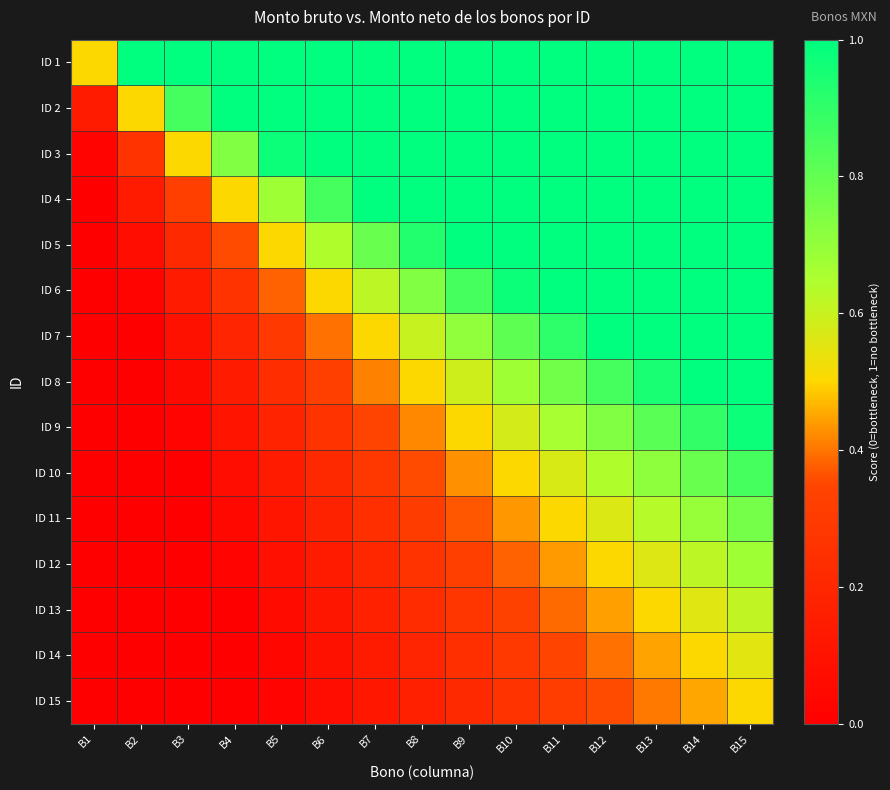

What is the maximum value shown in the chart?

1.0